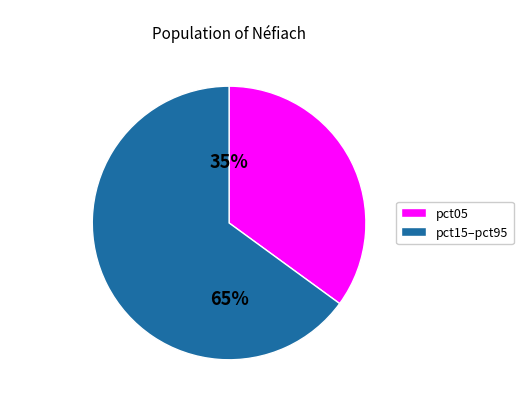

Is there any slice that represents more than half of the pie?

Yes